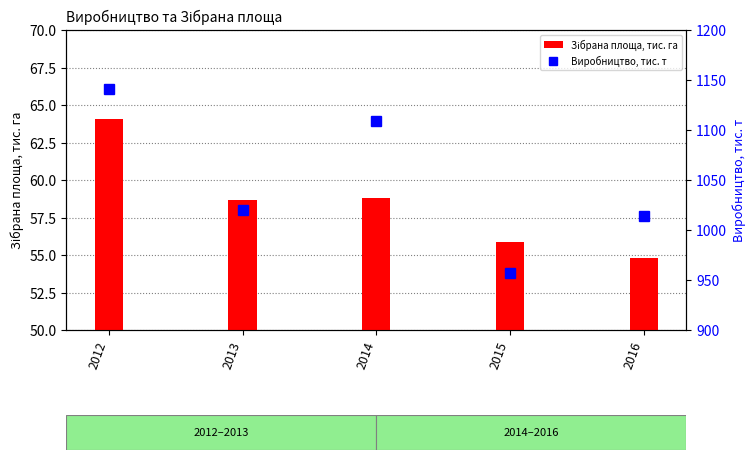

Reading right to left, extract all data points from this chart.

Зібрана площа, тис. га: 2016=54.8	2015=55.9	2014=58.8	2013=58.7	2012=64.1
Виробництво, тис. т: 2016=1014.2	2015=956.5	2014=1108.6	2013=1019.9	2012=1141.3